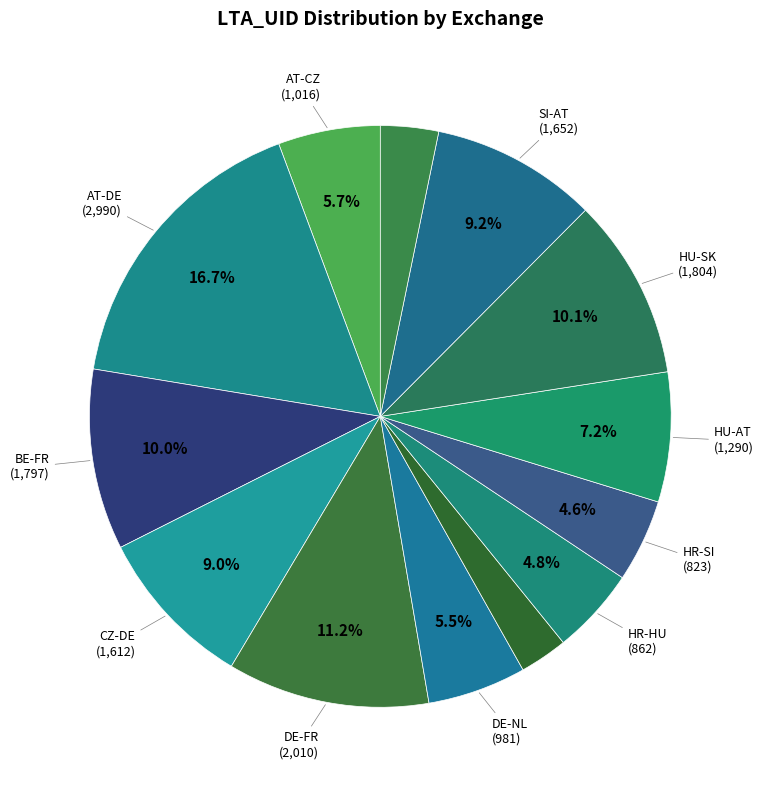

Count the number of slices in the pie.

13